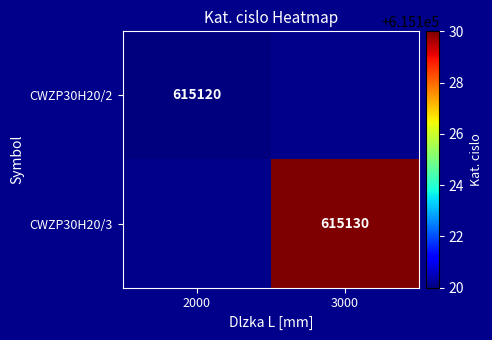

The CWZP30H20/3 series shows 419400.0 at 3000. True or false?

False